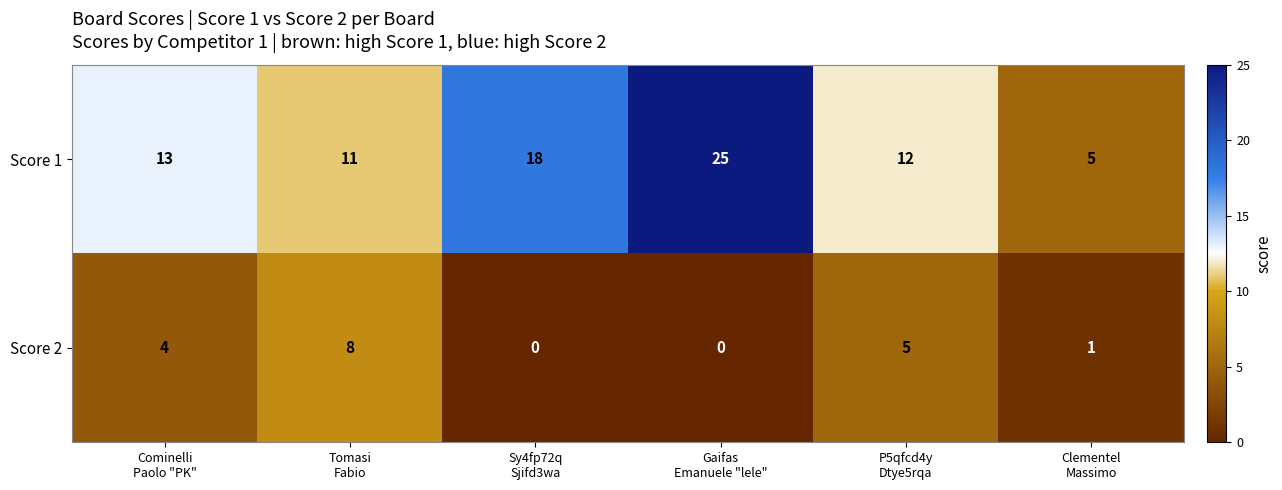

Reading left to right, transcribe all the data shown in this chart.

Score 1: 13	11	18	25	12	5
Score 2: 4	8	0	0	5	1